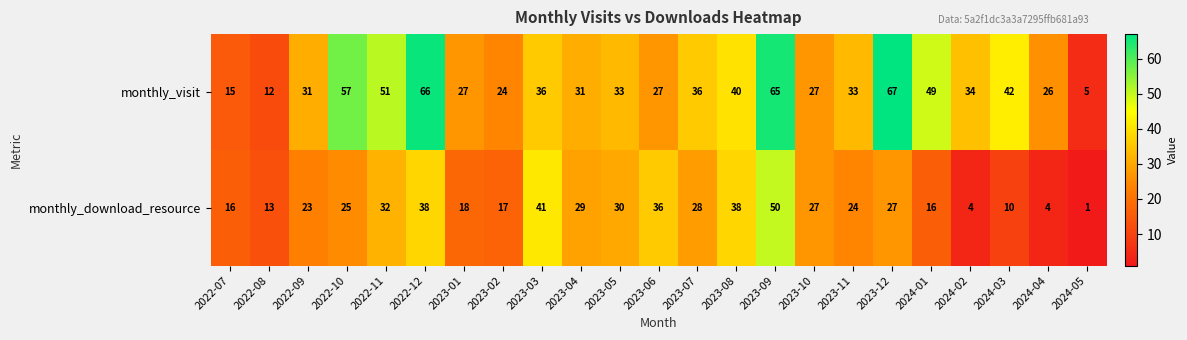

True or false: monthly_visit has a value of 33 at 2023-05.

True